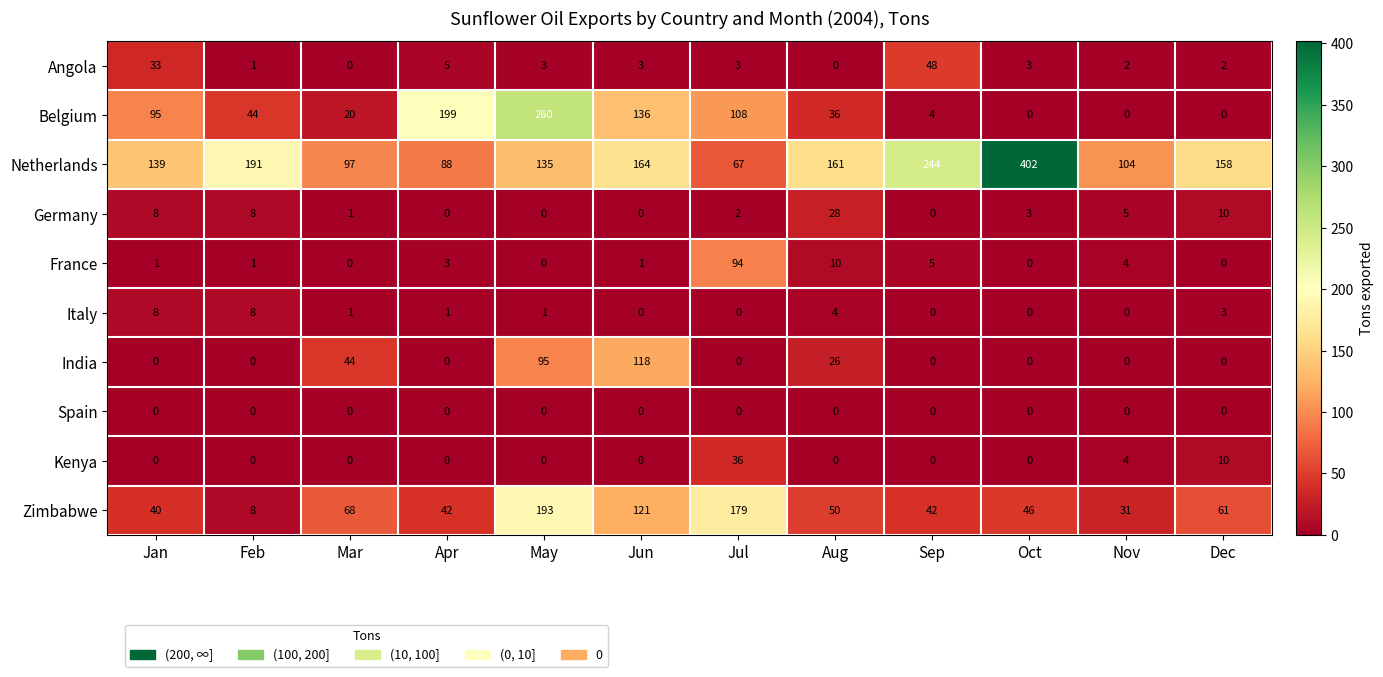

Which series changed the most between Apr and Oct?

Netherlands